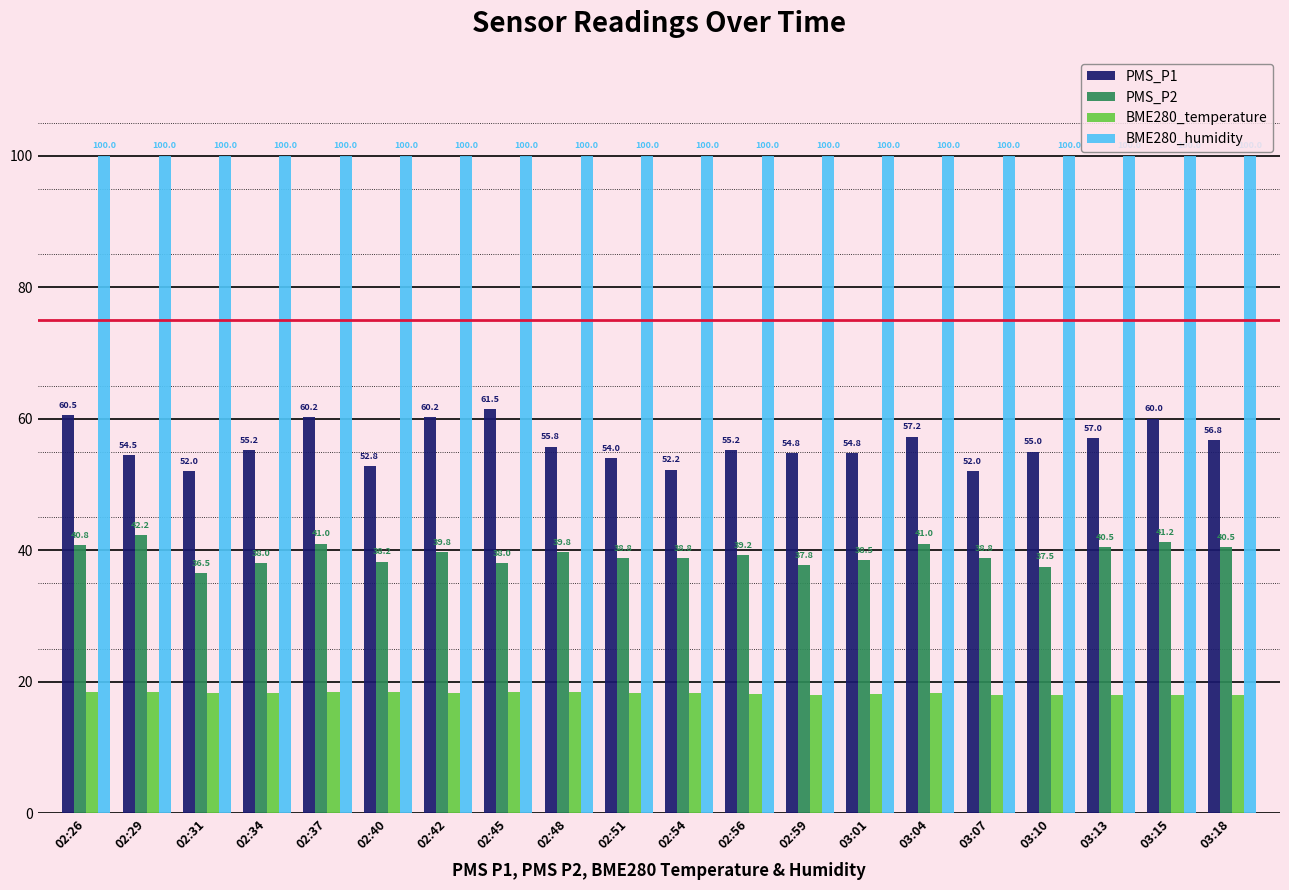

What is the spread (max minus min) of values at 02:37?

81.6